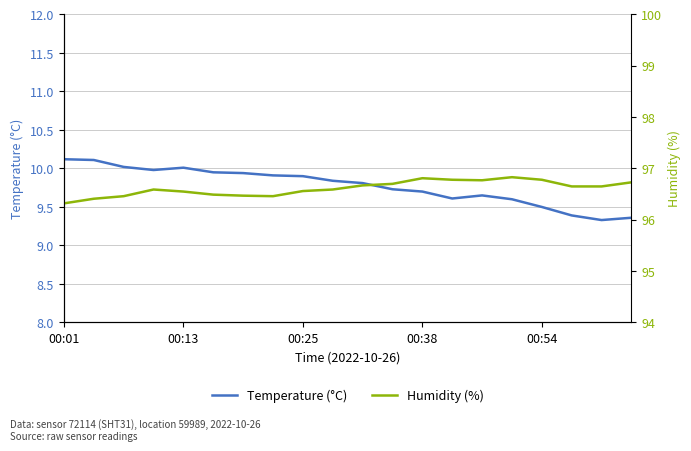

The value of Temperature (°C) at 00:13 is 10.0. True or false?

True